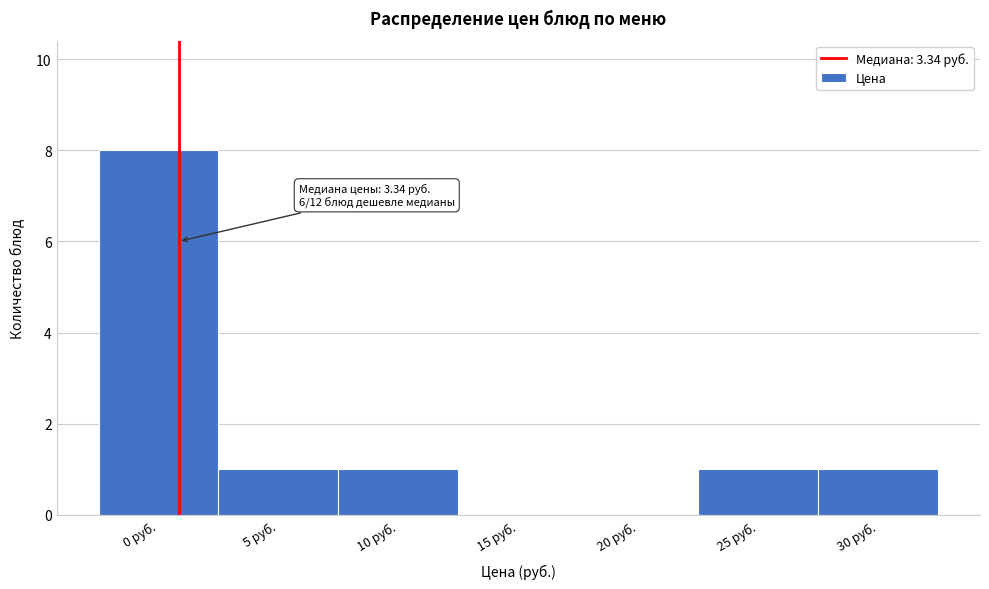

Reading right to left, transcribe all the data shown in this chart.

30 руб.=1	25 руб.=1	20 руб.=0	15 руб.=0	10 руб.=1	5 руб.=1	0 руб.=8